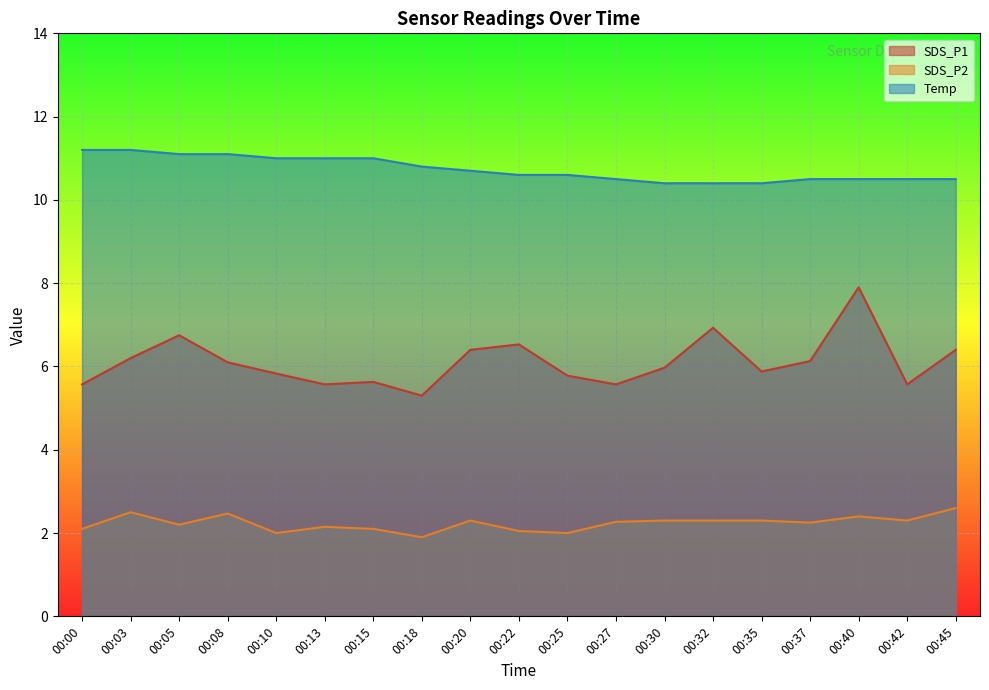

What is the value of the SDS_P1 point at the 5th from the left?

5.8